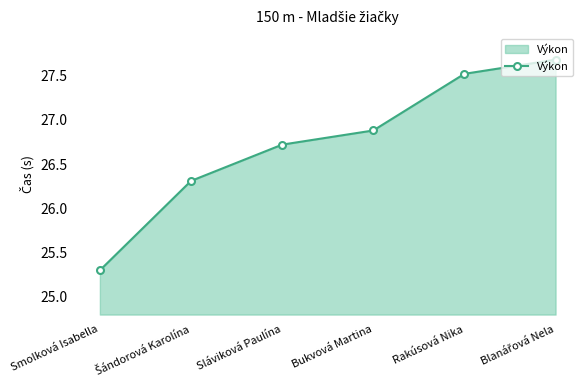

Reading left to right, list all the values displayed in this chart.

25.3	26.3	26.7	26.9	27.5	27.7